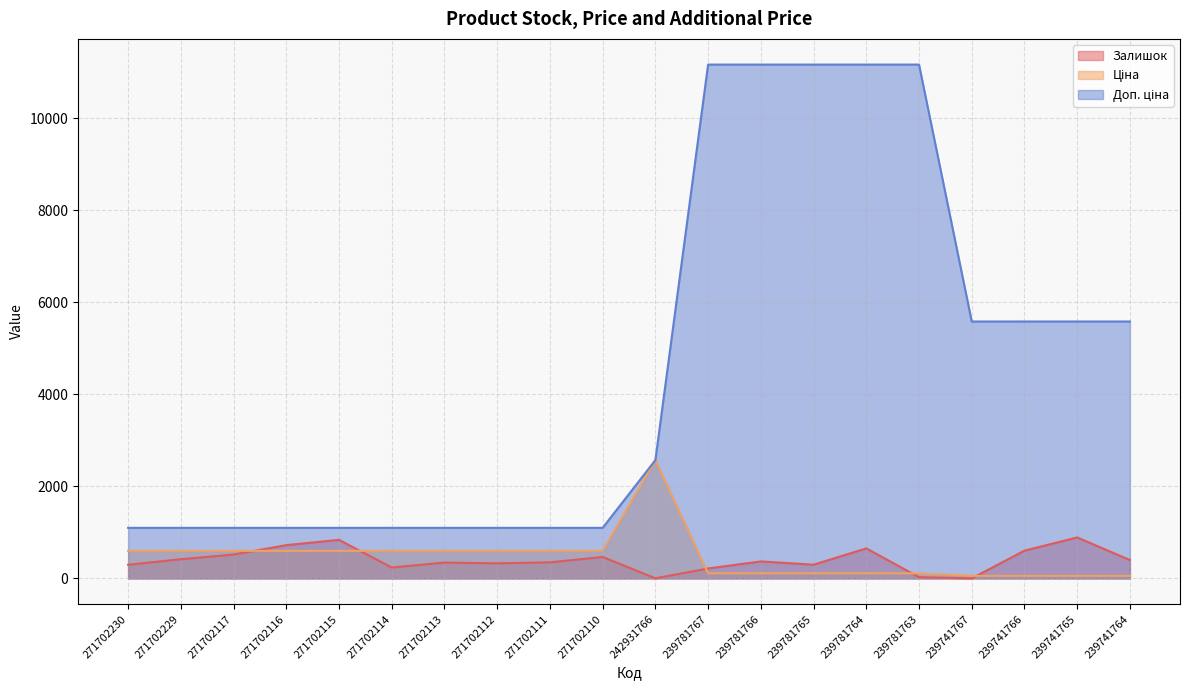

Where does the Доп. ціна series first go above 2572?

239781767